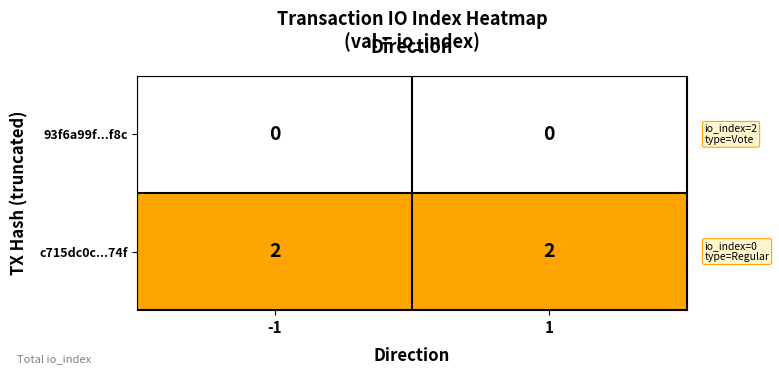

True or false: 93f6a99f...f8c has a value of 0 at 1.

True